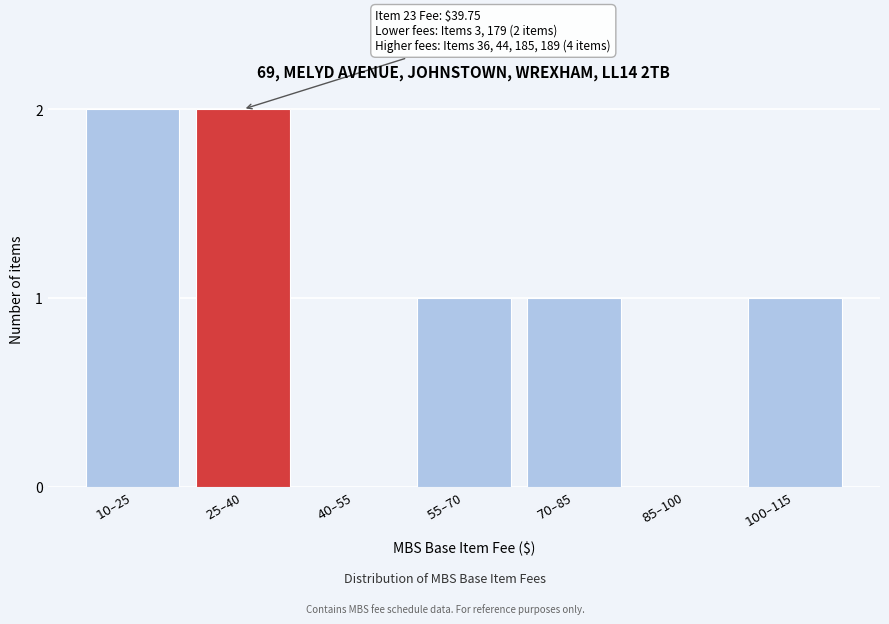

What is the sum of all values?

7